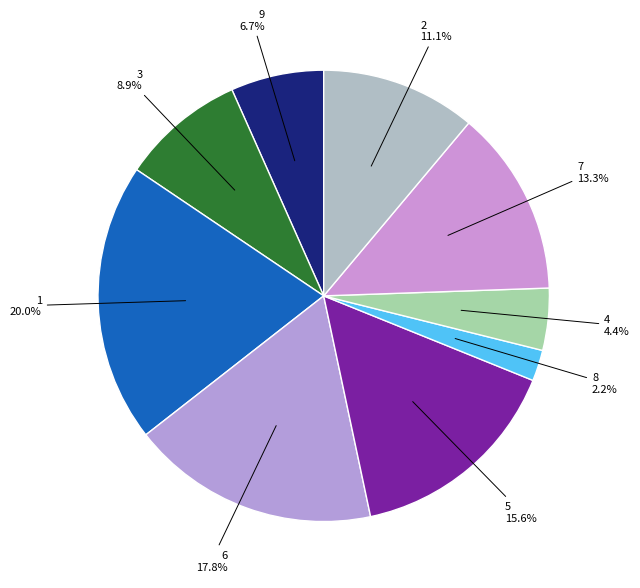

Which category has the smallest portion of the pie?

8